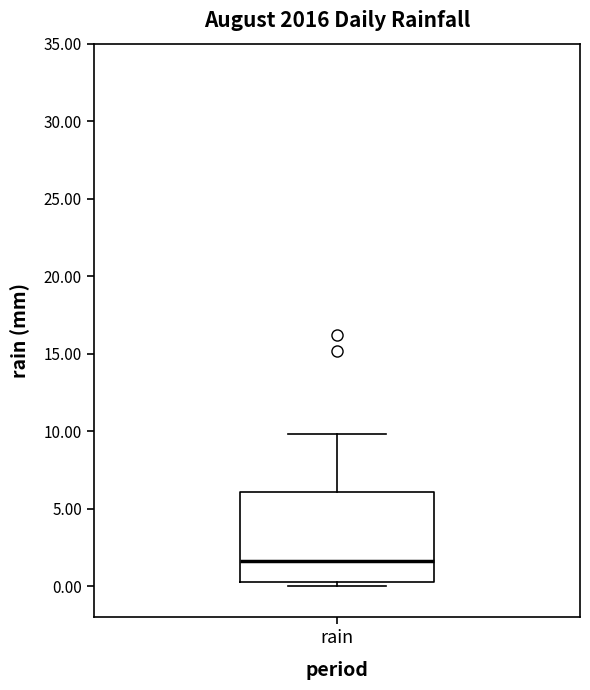

Where does the median line of the box for rain sit on the y-axis? The values are not printed on the chart, so give them approximately, as read against the axis.

1.5